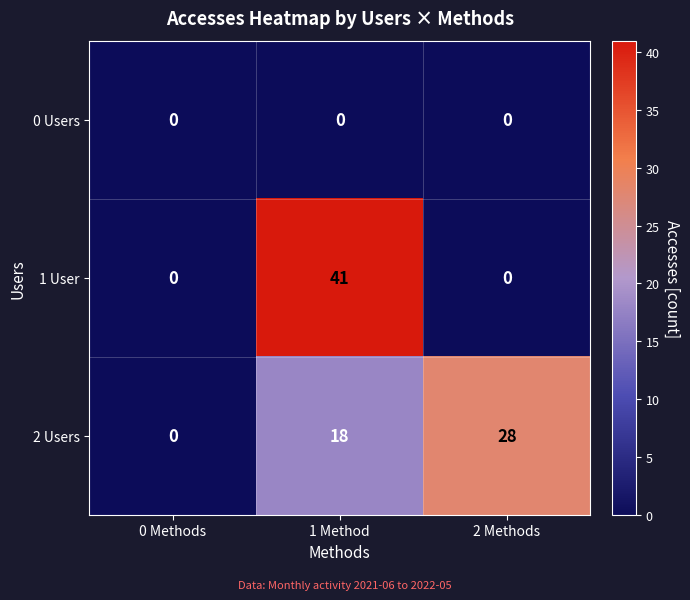

Rank the series at 1 Method from lowest to highest value.

0 Users, 2 Users, 1 User